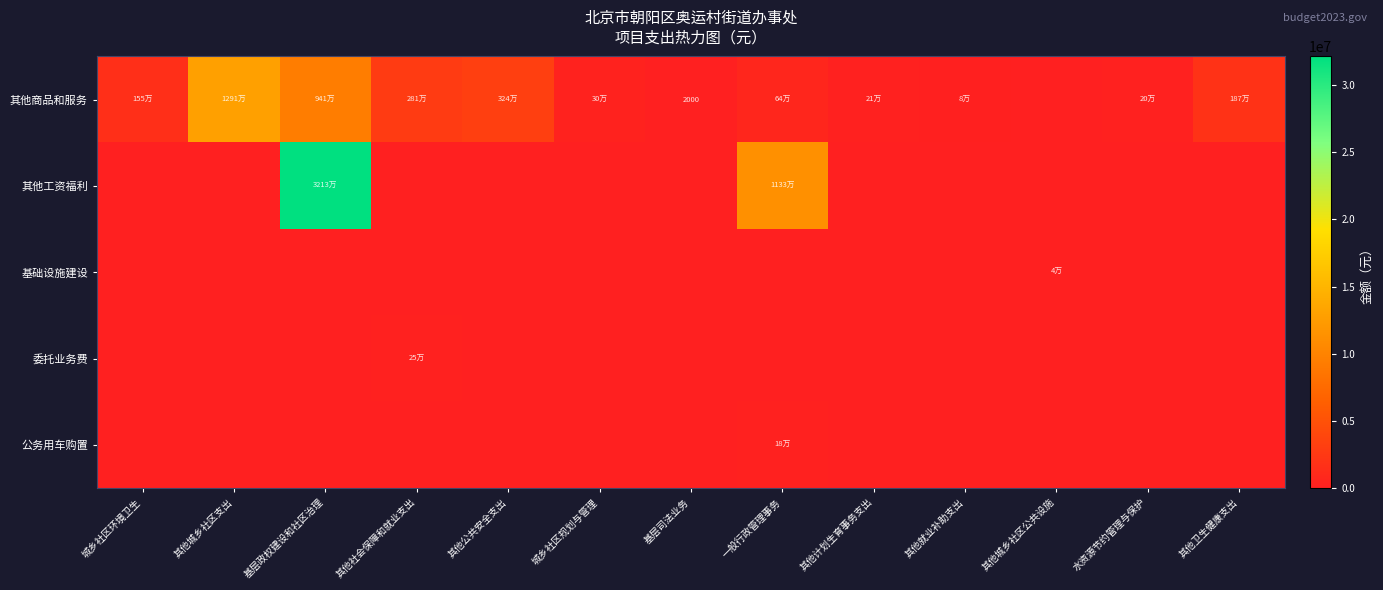

The 基础设施建设 series shows 0.0 at 基层政权建设和社区治理. True or false?

True